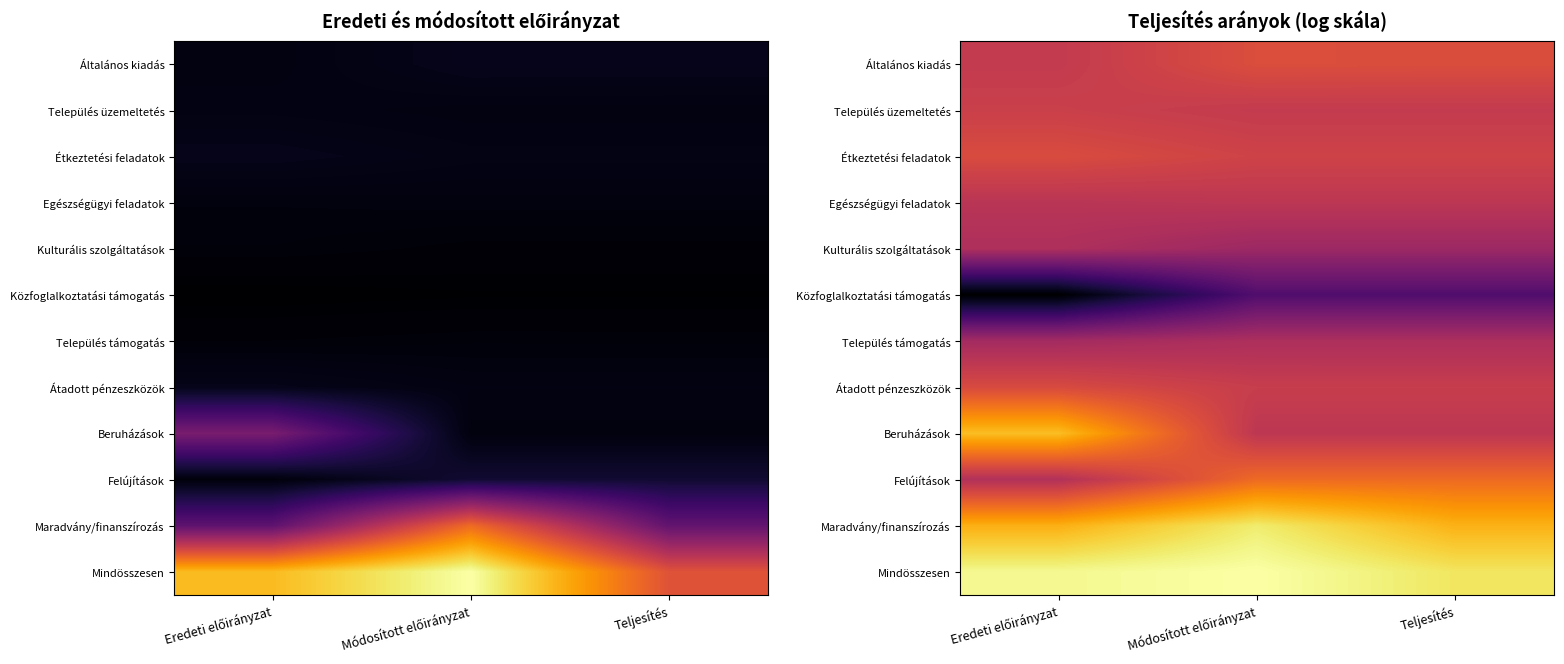

Which has a higher value, Teljesítés or Módosított előirányzat?

Módosított előirányzat